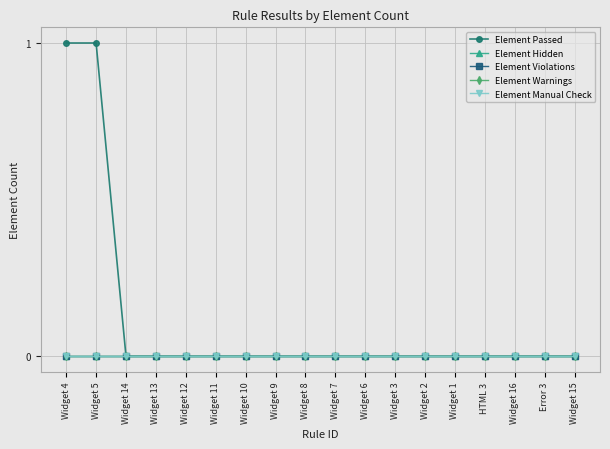

True or false: Element Warnings and Element Passed intersect in this chart.

False